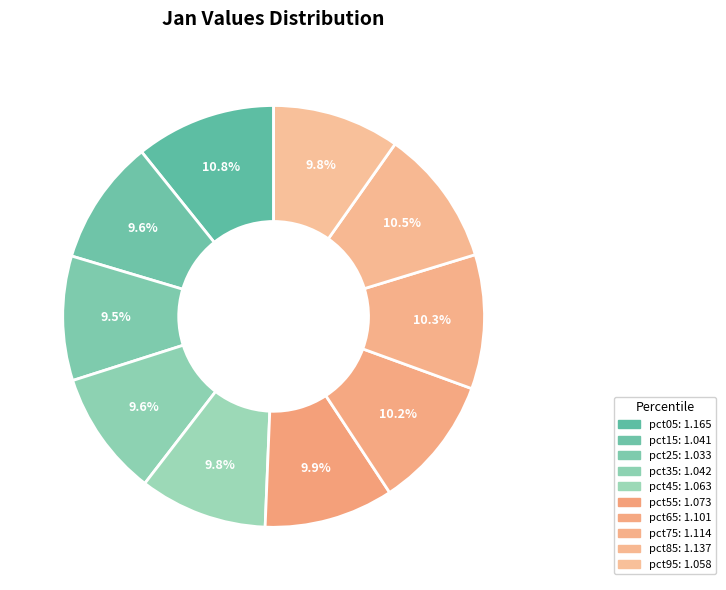

How many slices are in this pie chart?

10